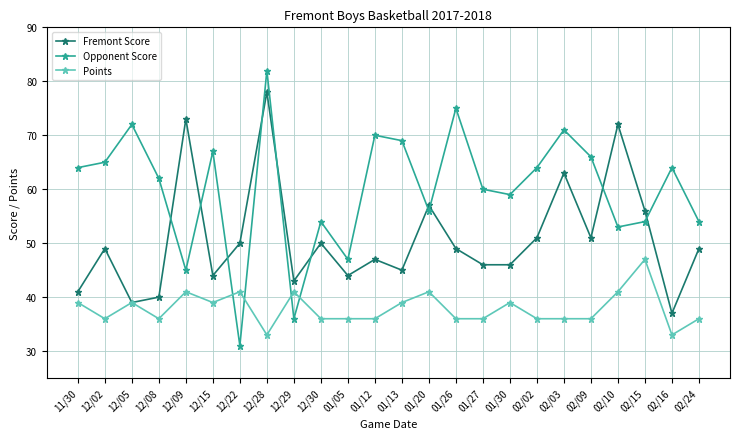

Where do Opponent Score and Fremont Score first cross each other?

12/08 and 12/09